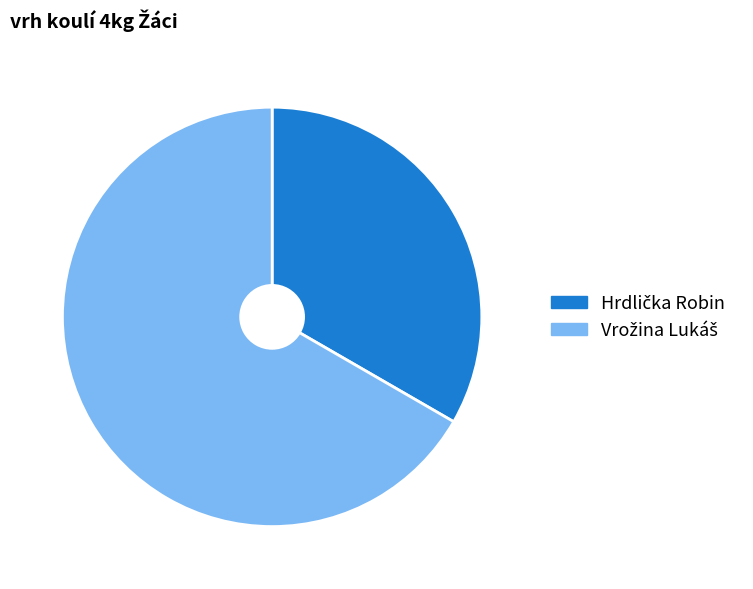

Is there any slice that represents more than half of the pie?

Yes